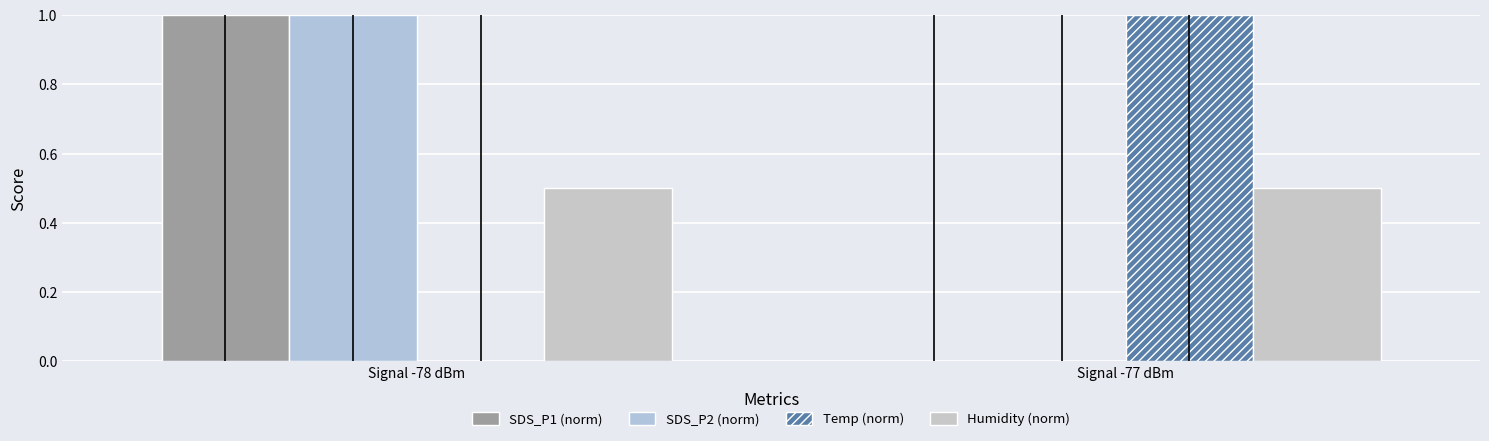

The value of SDS_P1 (norm) at Signal -78 dBm is 0.6. True or false?

False